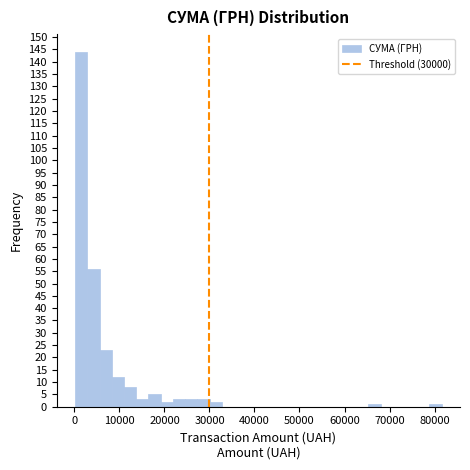

Around what value on the x-axis is the tallest bar? Give the approximate position of its centre, as read against the axis.

2000